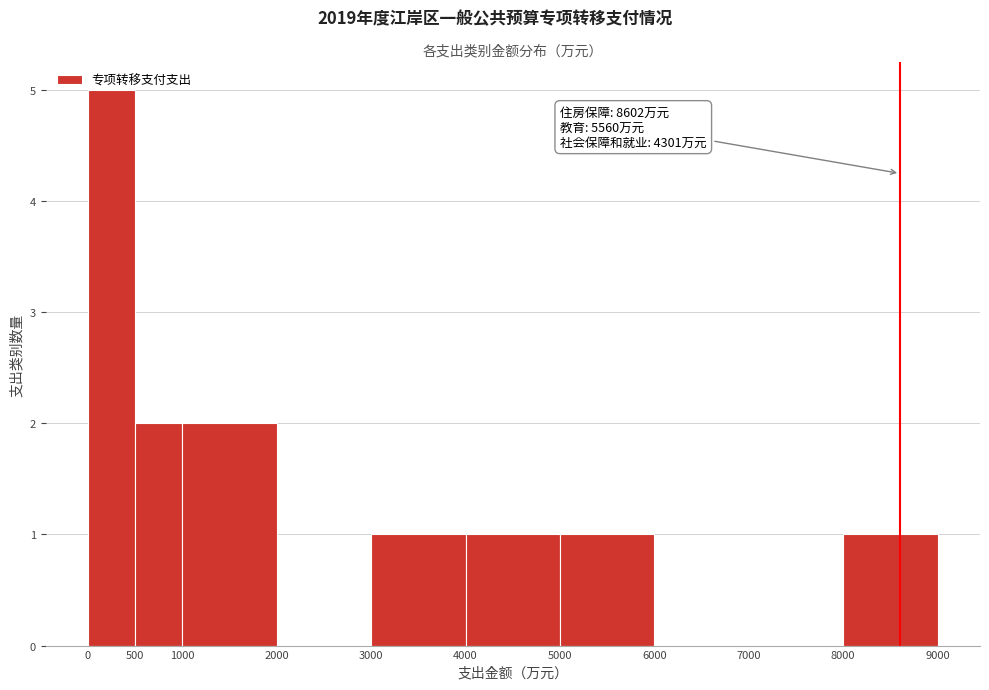

Over which range of the x-axis is the bar tallest?

0 to 500